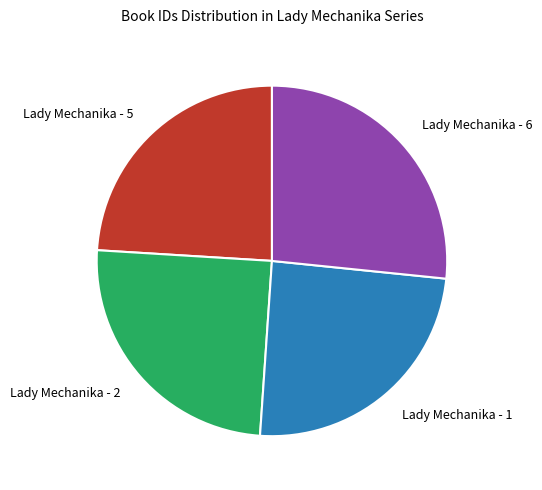

Is the sum of Lady Mechanika - 6 and Lady Mechanika - 2 greater than half?

Yes